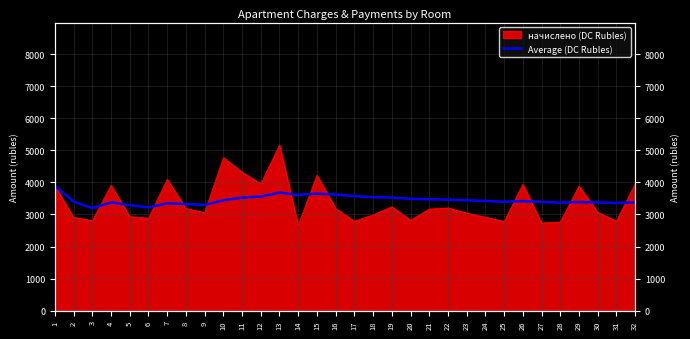

What is the sum of all values?

110408.5